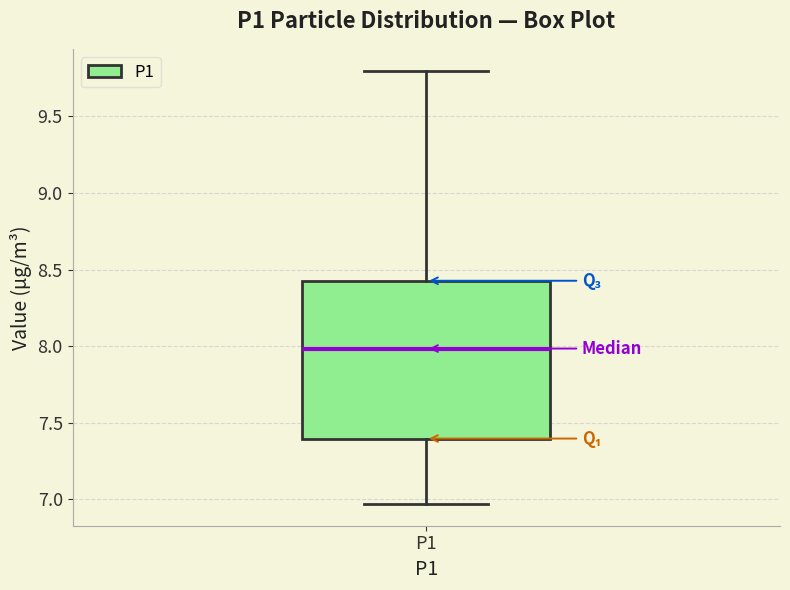

Where is the upper edge of the box for P1 on the y-axis? The values are not printed on the chart, so give them approximately, as read against the axis.

8.45